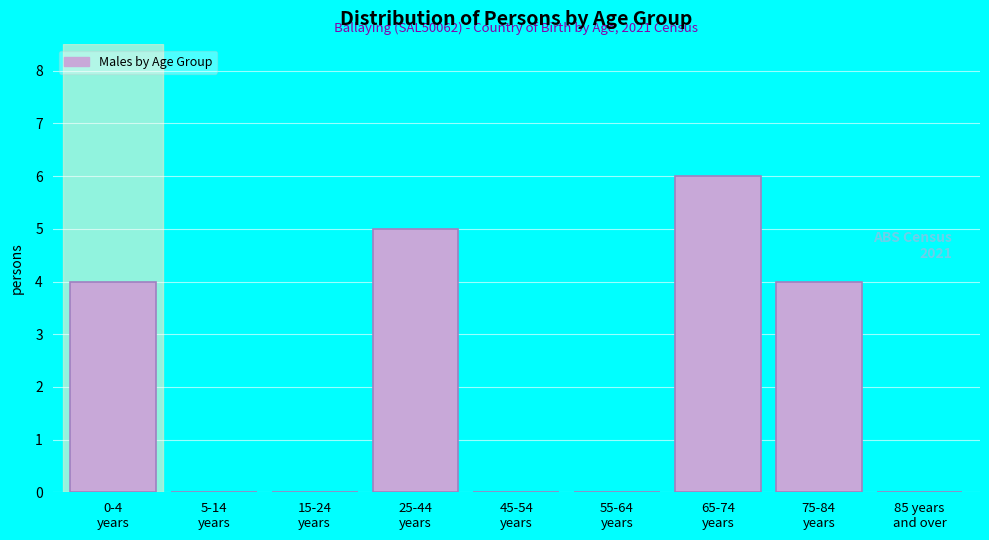

What is the sum of all values?

19